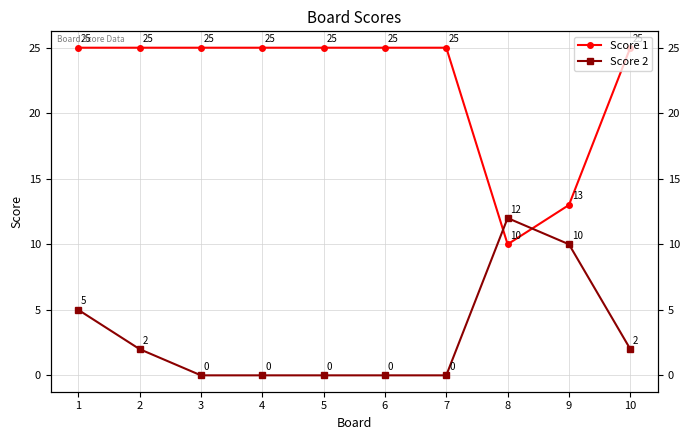

Reading left to right, list all the values displayed in this chart.

Score 1: 1=25	2=25	3=25	4=25	5=25	6=25	7=25	8=10	9=13	10=25
Score 2: 1=5	2=2	3=0	4=0	5=0	6=0	7=0	8=12	9=10	10=2